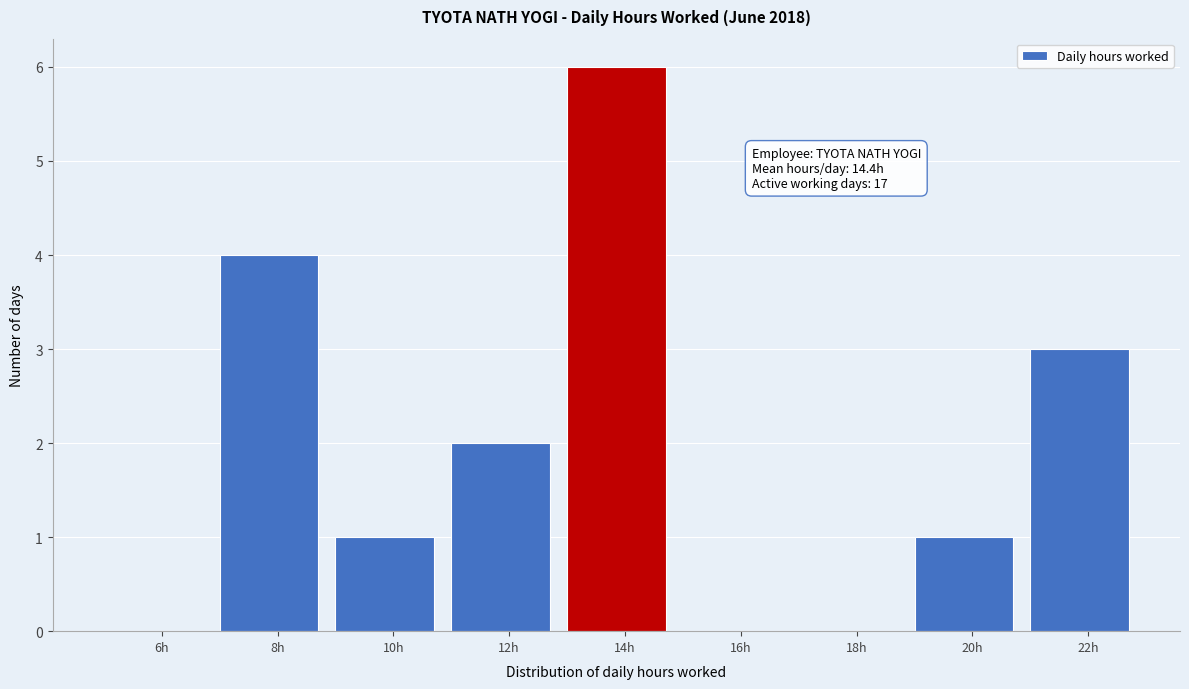

Reading right to left, transcribe all the data shown in this chart.

22h=3	20h=1	18h=0	16h=0	14h=6	12h=2	10h=1	8h=4	6h=0